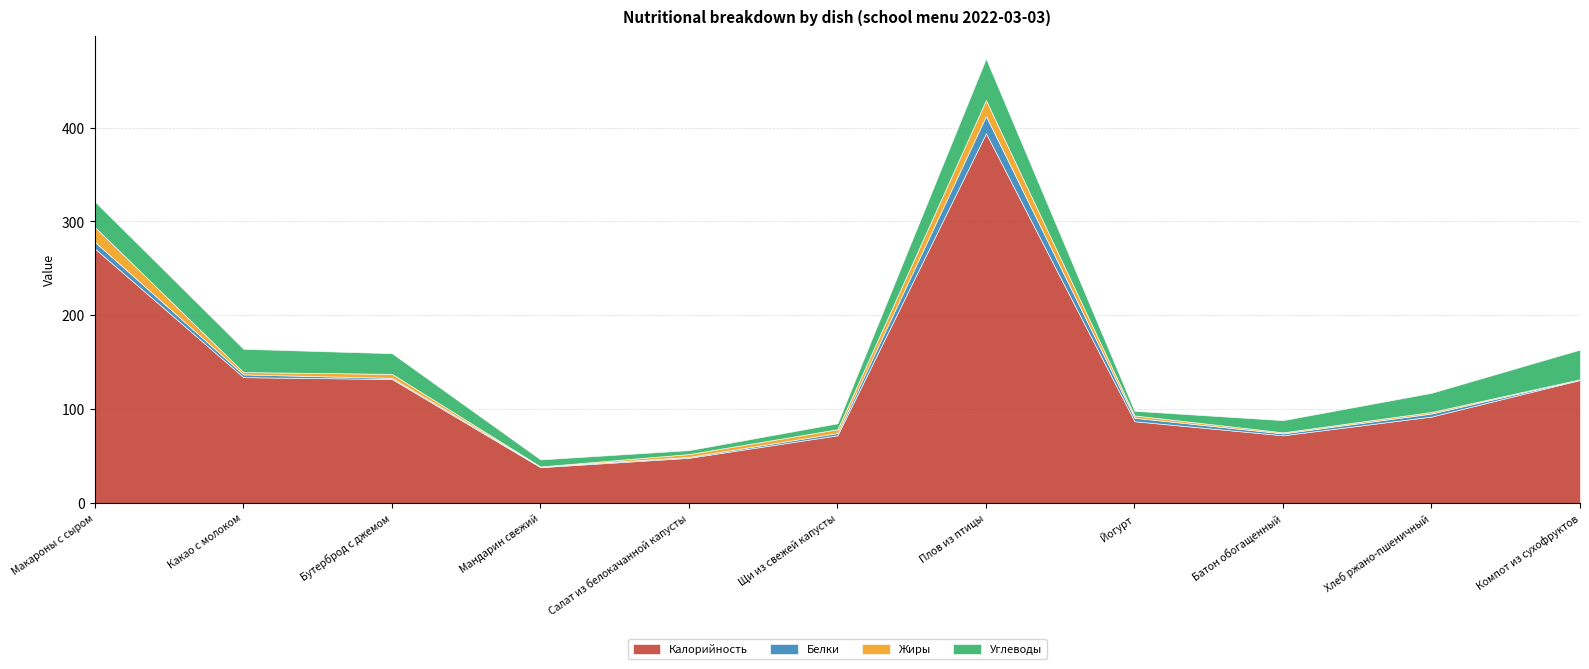

At which label is Углеводы closest to 24?

Какао с молоком